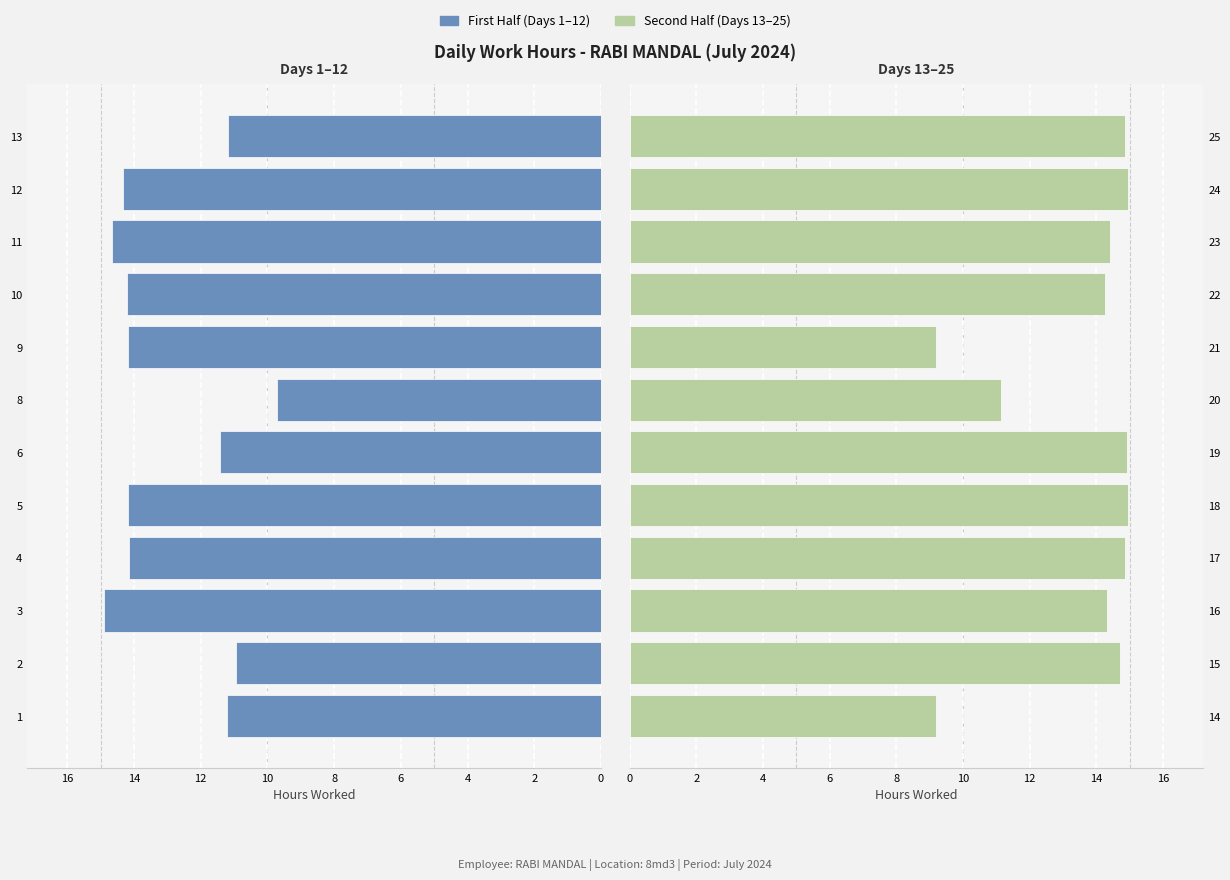

What is the difference between the First Half (Days 1-12) values at 12 and 10?

0.1